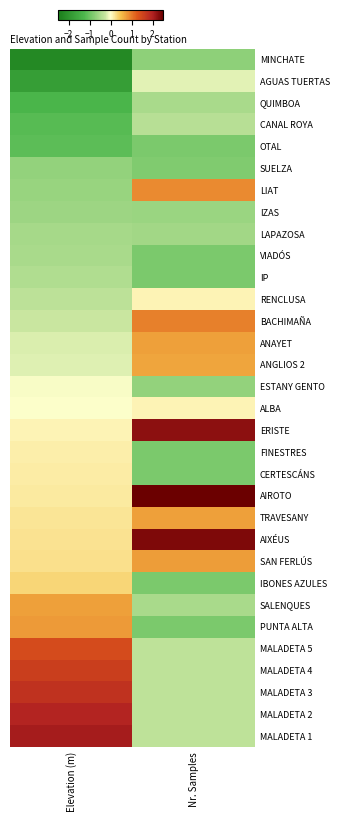

Reading right to left, what are all the values shown in this chart?

MINCHATE: Nr. Samples=-0.7	Elevation (m)=-2.2
AGUAS TUERTAS: Nr. Samples=-0.1	Elevation (m)=-1.8
QUIMBOA: Nr. Samples=-0.5	Elevation (m)=-1.3
CANAL ROYA: Nr. Samples=-0.4	Elevation (m)=-1.2
OTAL: Nr. Samples=-0.9	Elevation (m)=-1.1
SUELZA: Nr. Samples=-0.8	Elevation (m)=-0.7
LIAT: Nr. Samples=0.9	Elevation (m)=-0.6
IZAS: Nr. Samples=-0.6	Elevation (m)=-0.6
LAPAZOSA: Nr. Samples=-0.6	Elevation (m)=-0.5
VIADÓS: Nr. Samples=-0.9	Elevation (m)=-0.5
IP: Nr. Samples=-0.9	Elevation (m)=-0.4
RENCLUSA: Nr. Samples=0.1	Elevation (m)=-0.3
BACHIMAÑA: Nr. Samples=1.0	Elevation (m)=-0.2
ANAYET: Nr. Samples=0.7	Elevation (m)=-0.2
ANGLIOS 2: Nr. Samples=0.7	Elevation (m)=-0.1
ESTANY GENTO: Nr. Samples=-0.7	Elevation (m)=-0.0
ALBA: Nr. Samples=0.1	Elevation (m)=-0.0
ERISTE: Nr. Samples=2.3	Elevation (m)=0.1
FINESTRES: Nr. Samples=-0.9	Elevation (m)=0.1
CERTESCÁNS: Nr. Samples=-0.9	Elevation (m)=0.1
AIROTO: Nr. Samples=3.0	Elevation (m)=0.2
TRAVESANY: Nr. Samples=0.7	Elevation (m)=0.2
AIXÉUS: Nr. Samples=2.4	Elevation (m)=0.2
SAN FERLÚS: Nr. Samples=0.8	Elevation (m)=0.2
IBONES AZULES: Nr. Samples=-0.9	Elevation (m)=0.3
SALENQUES: Nr. Samples=-0.5	Elevation (m)=0.7
PUNTA ALTA: Nr. Samples=-0.9	Elevation (m)=0.8
MALADETA 5: Nr. Samples=-0.3	Elevation (m)=1.4
MALADETA 4: Nr. Samples=-0.3	Elevation (m)=1.6
MALADETA 3: Nr. Samples=-0.3	Elevation (m)=1.8
MALADETA 2: Nr. Samples=-0.3	Elevation (m)=2.0
MALADETA 1: Nr. Samples=-0.3	Elevation (m)=2.1